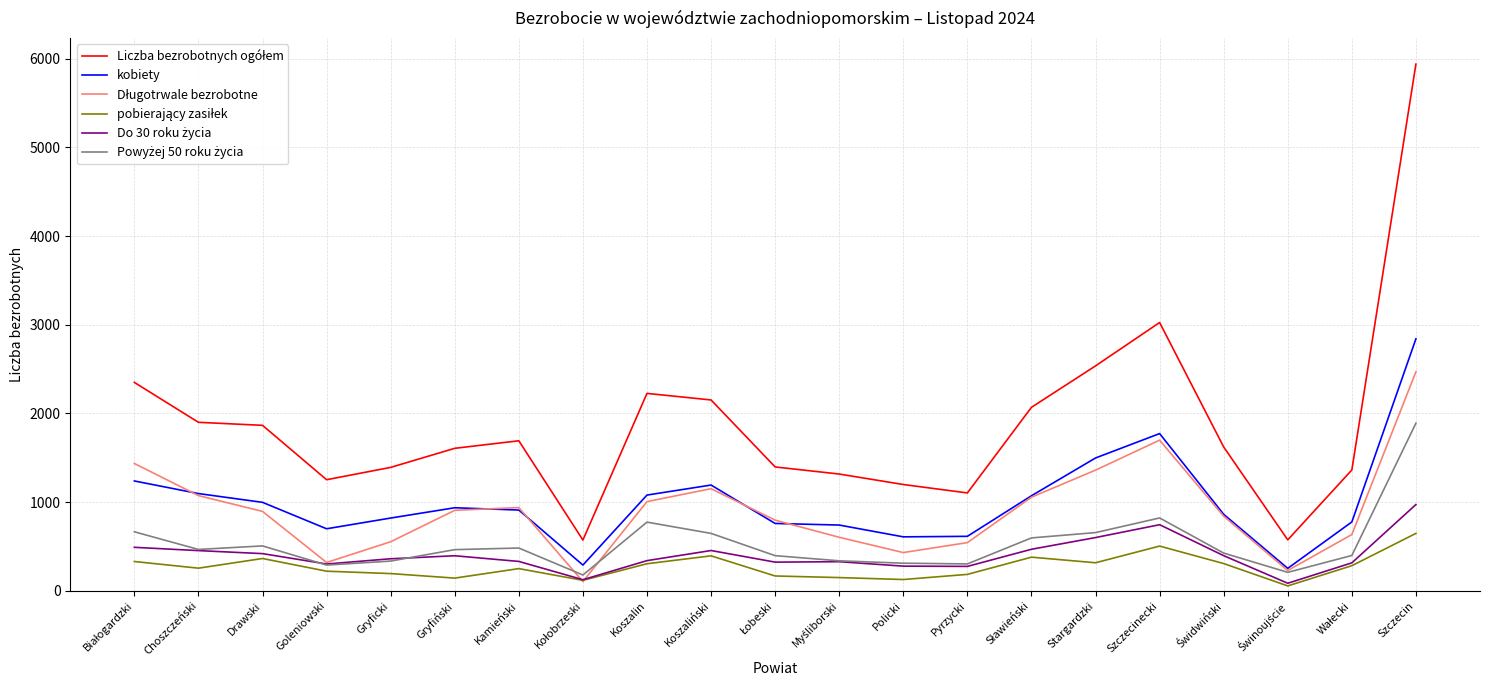

Is it true that kobiety equals 993 at Pyrzycki?

False